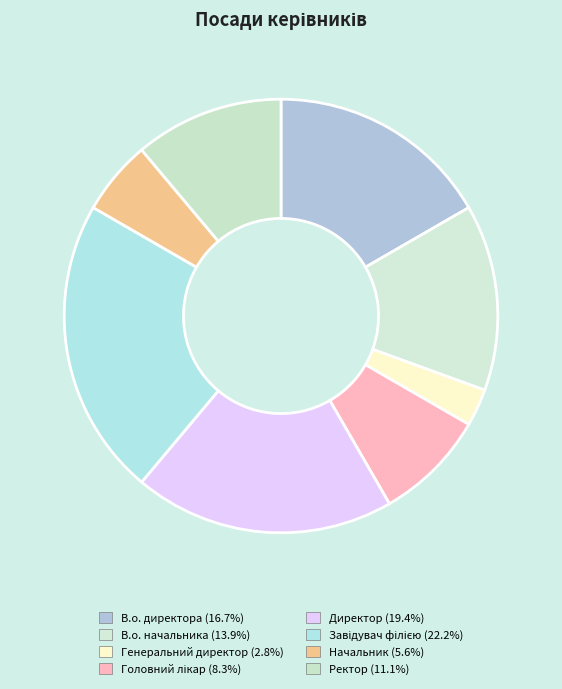

True or false: Начальник accounts for 6% of the total.

True